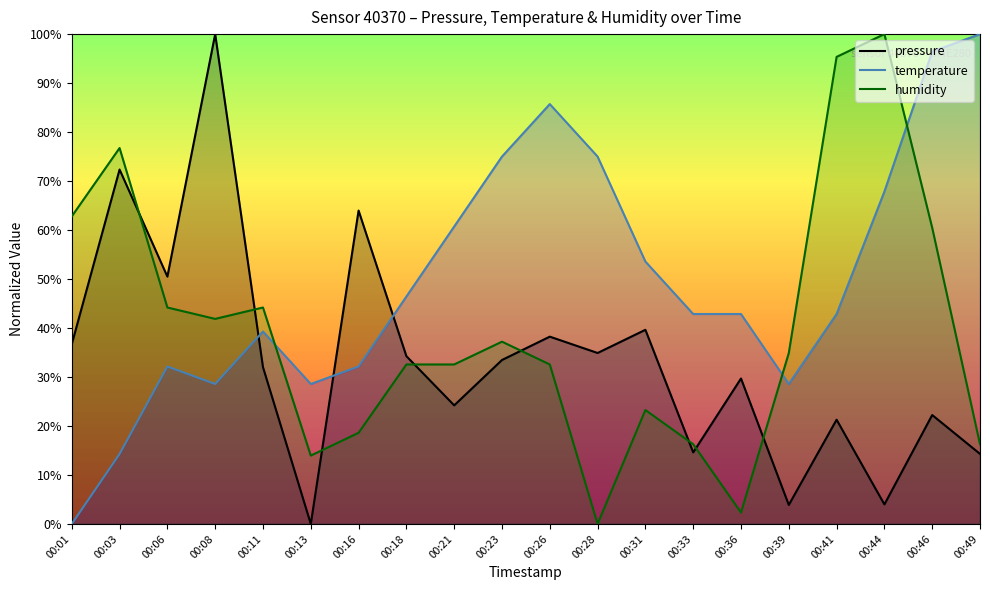

Rank the categories by pressure value from lowest to highest.

00:13, 00:39, 00:44, 00:49, 00:33, 00:41, 00:46, 00:21, 00:36, 00:11, 00:23, 00:18, 00:28, 00:01, 00:26, 00:31, 00:06, 00:16, 00:03, 00:08